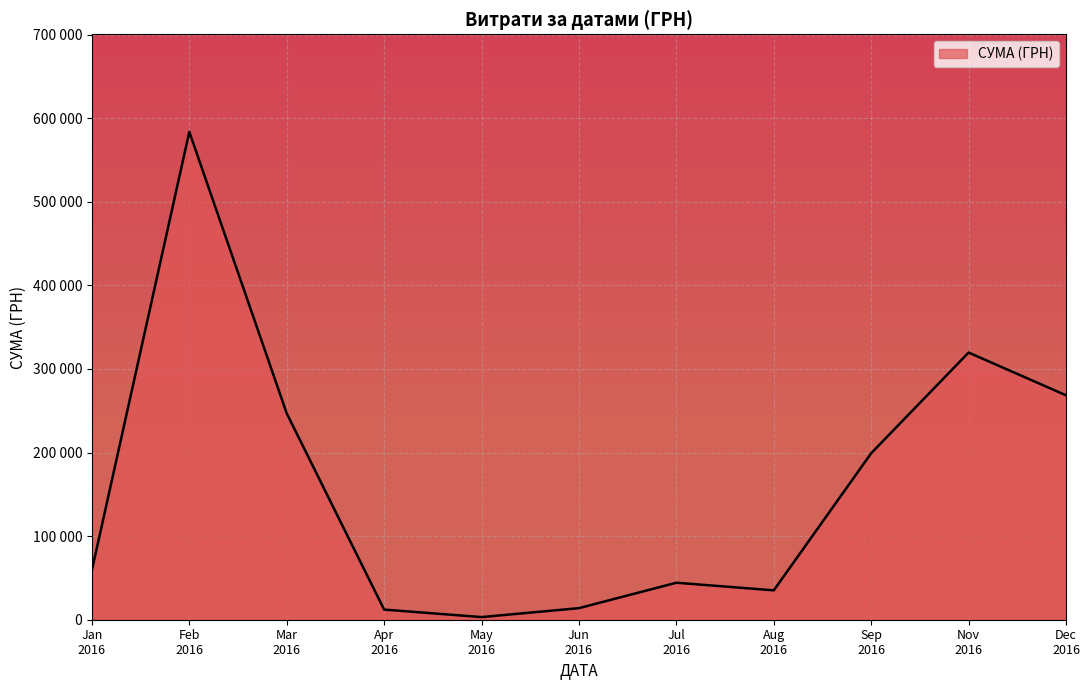

Where is the first local maximum?

Feb
2016